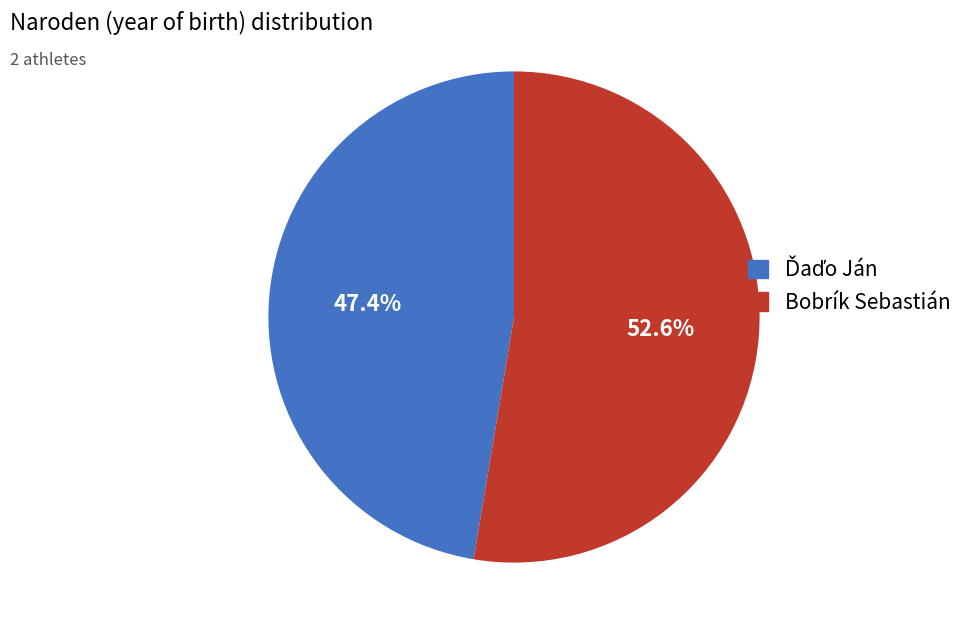

Which slice is the largest?

Bobrík Sebastián